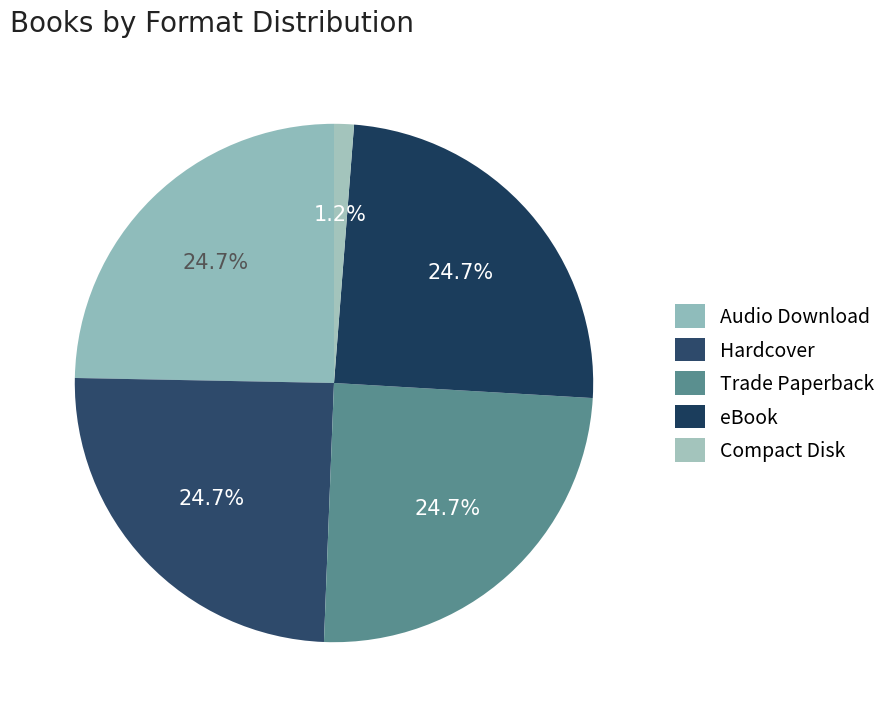

Do Compact Disk and Audio Download together represent more than half of the pie?

No